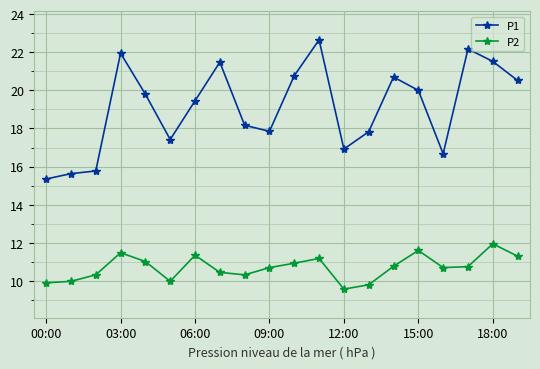

At how many categories does at least one series exceed 16?

17